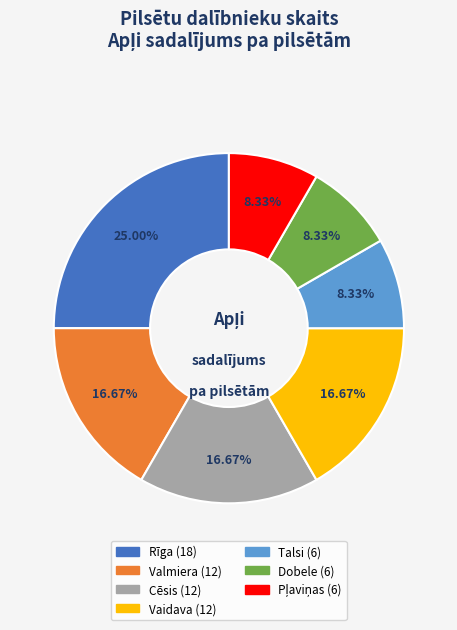

Is there a majority slice in this chart?

No